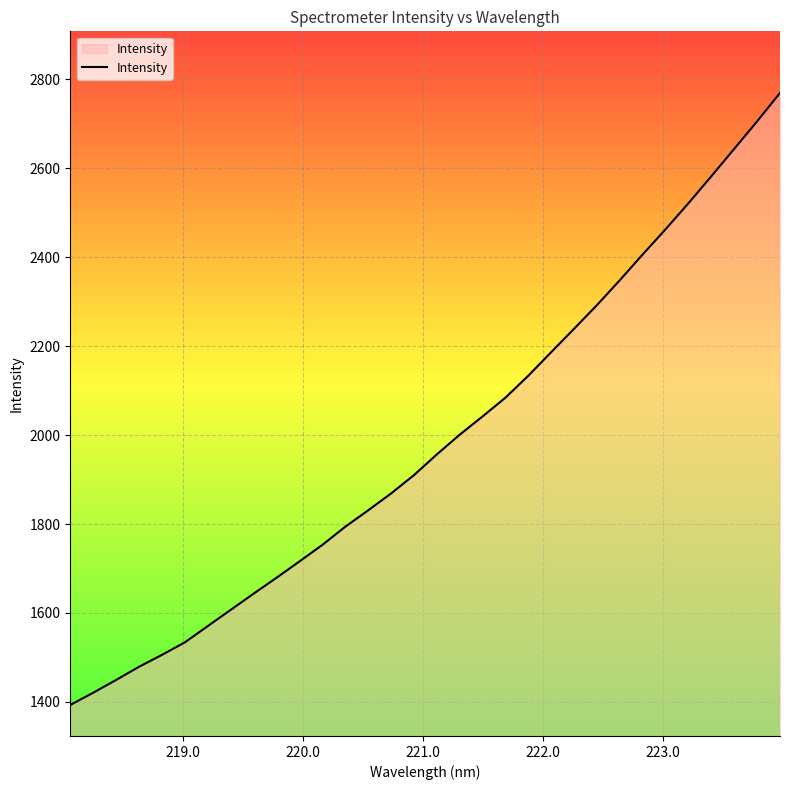

True or false: there are more than 2 points higher than both neighbors.

False